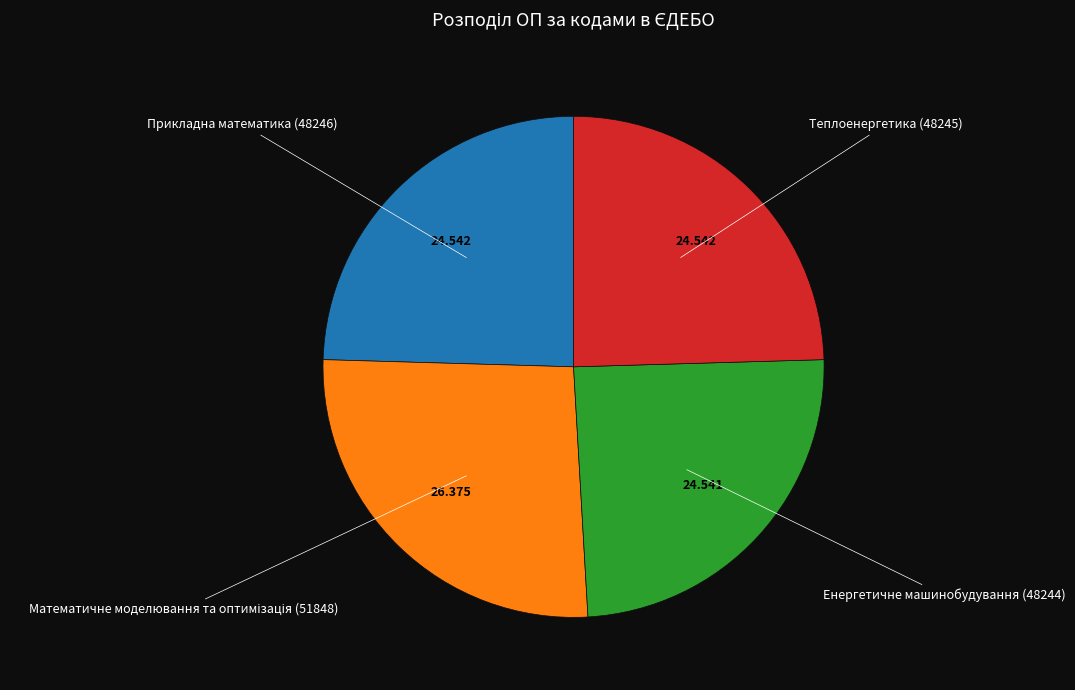

Does any single category account for the majority?

No